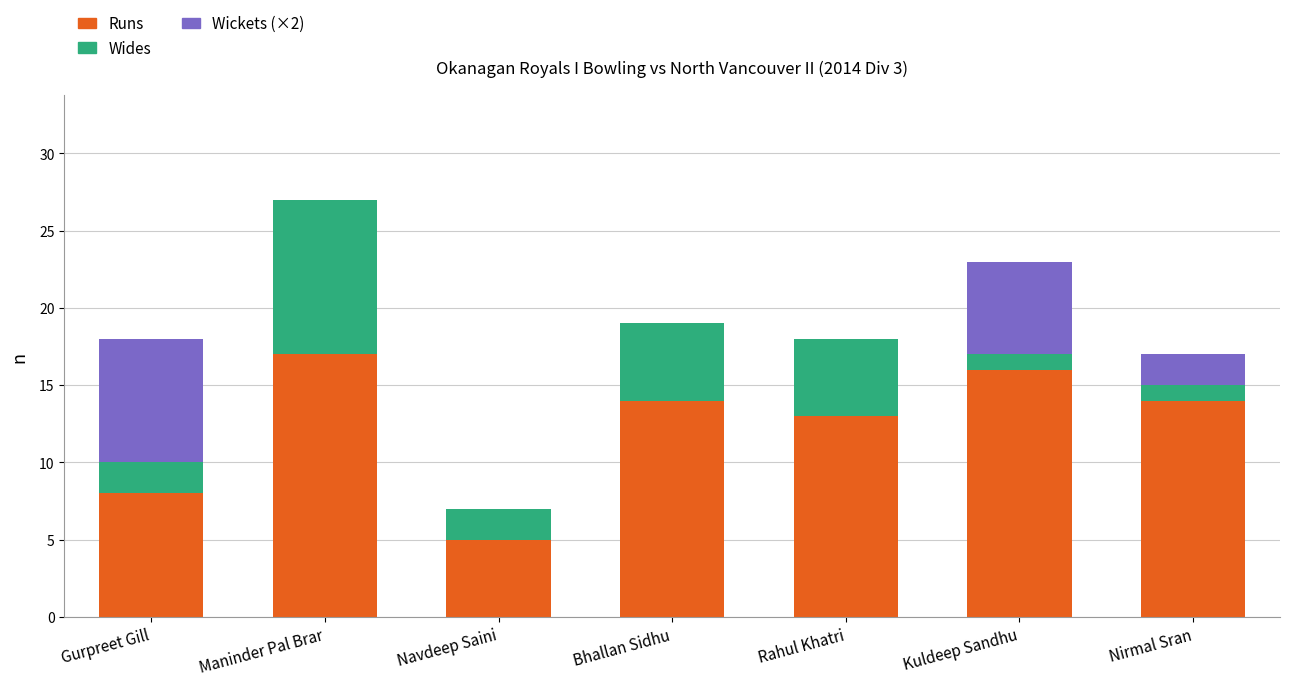

What is the highest value of the Runs series?

17